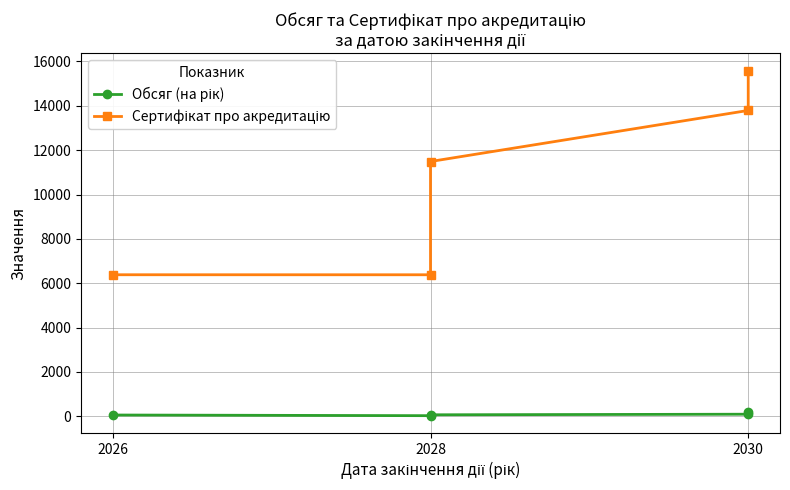

What is the lowest value of the Сертифікат про акредитацію series?

6383